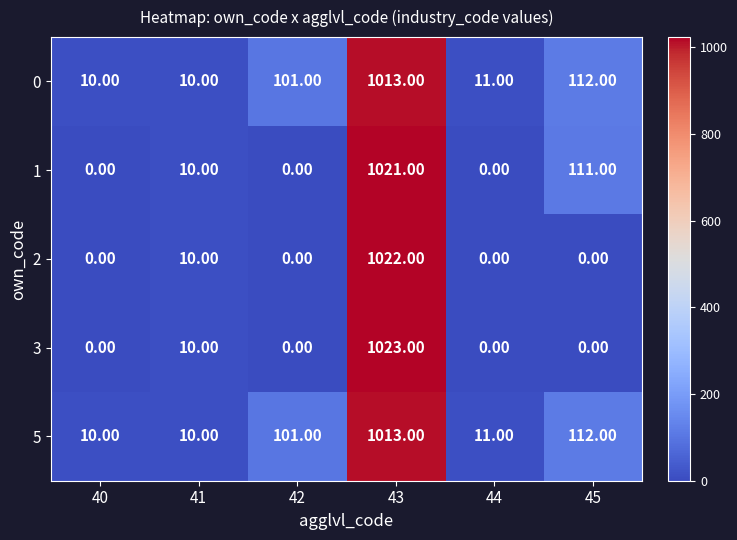

What is the total value across all series at 44?

22